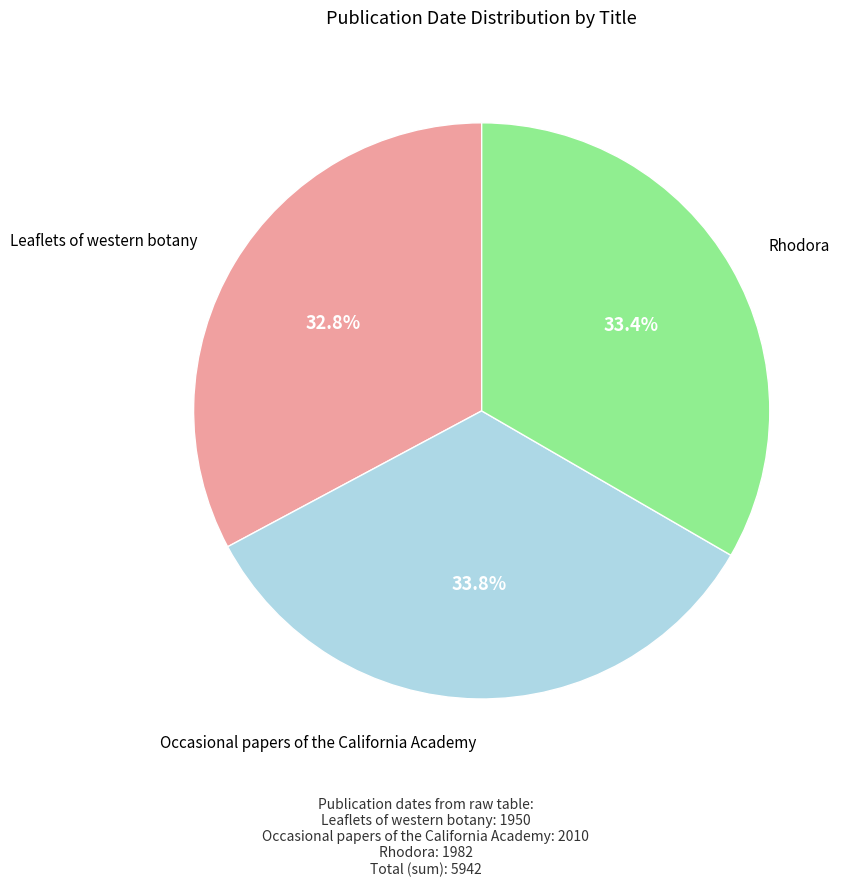

Is there a majority slice in this chart?

No